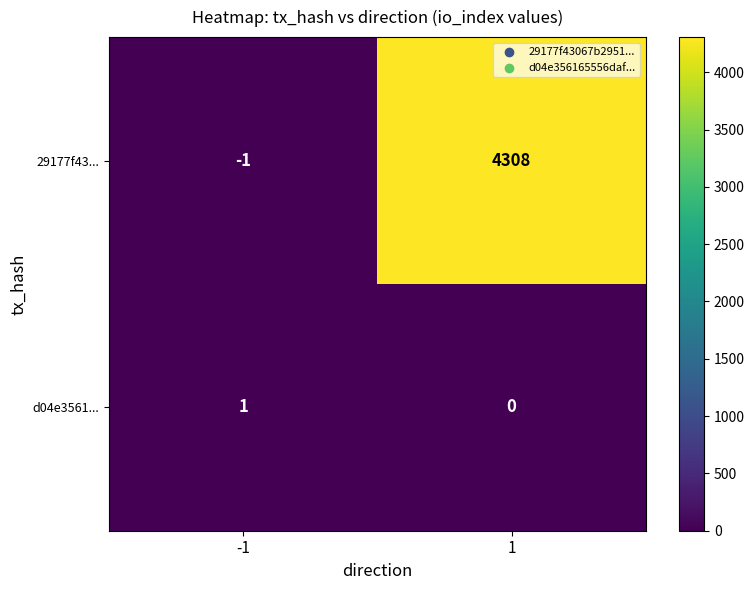

Which series has the largest total across all categories?

29177f43...